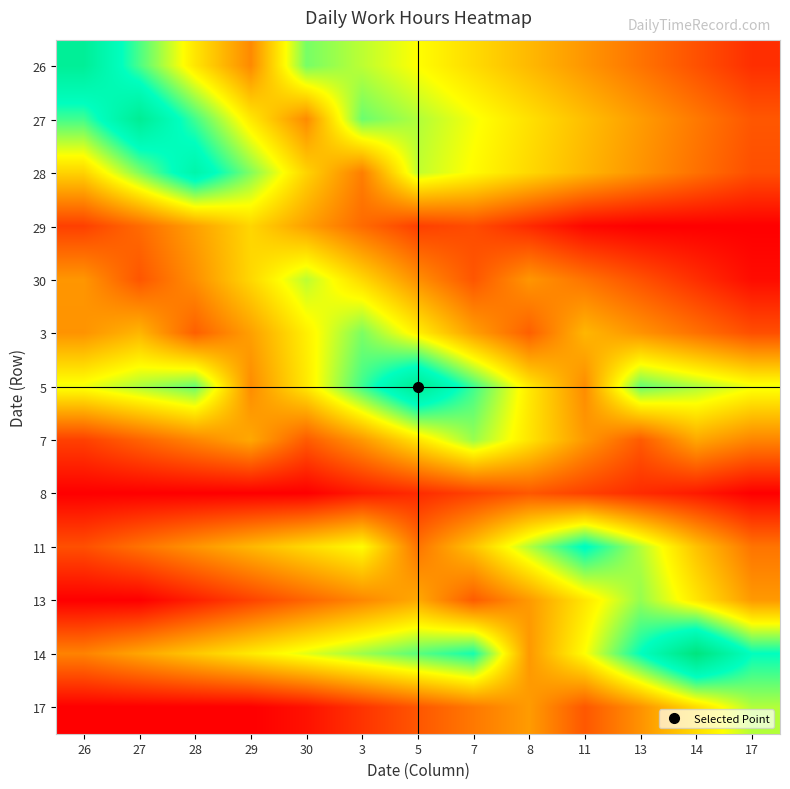

Which label corresponds to the smallest value in the chart?

13